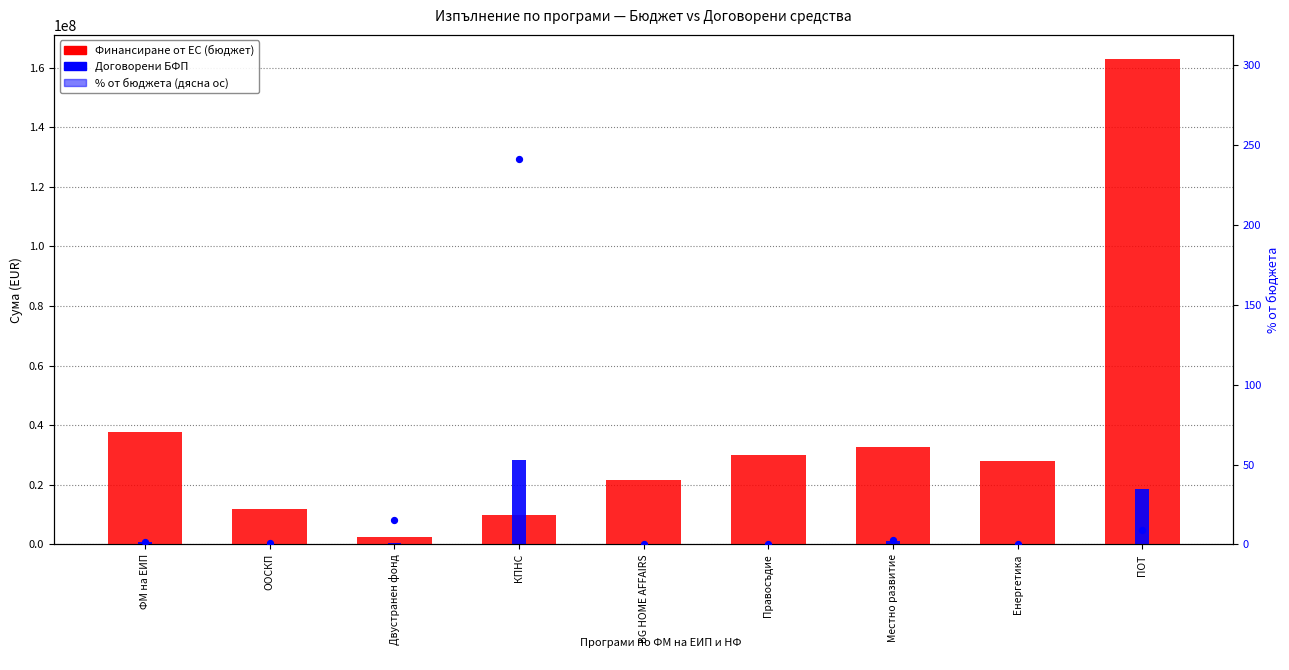

Which series reaches the minimum Y coordinate?

% от бюджета